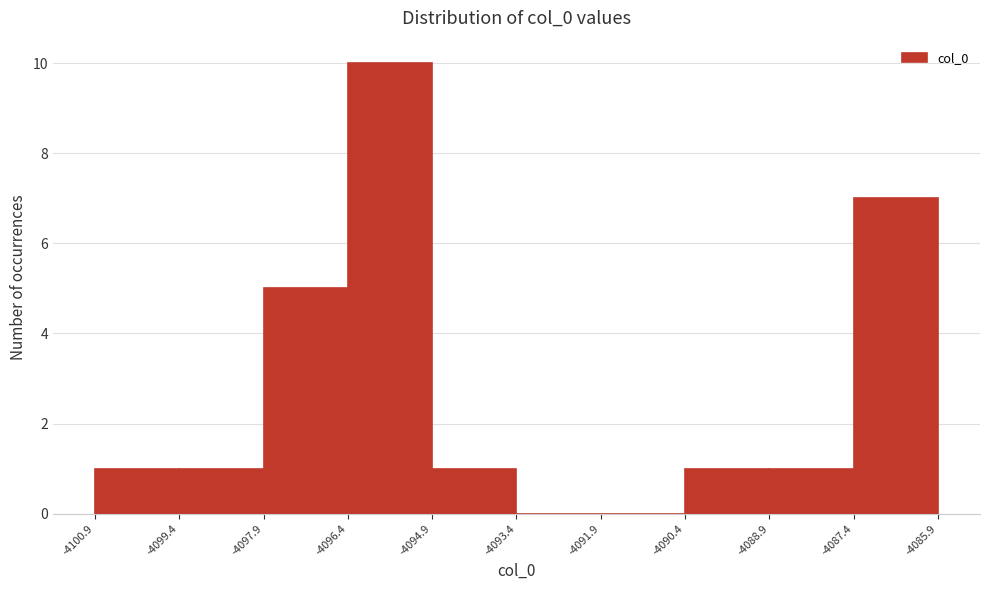

Reading left to right, list every bar in this chart as the range it spans on the x-axis followed by its height. The values are not printed on the chart, so give them approximately, as read against the axis.

-4100.9 to -4099.4: 1
-4099.4 to -4097.9: 1
-4097.9 to -4096.4: 5
-4096.4 to -4094.9: 10
-4094.9 to -4093.4: 1
-4093.4 to -4091.9: 0
-4091.9 to -4090.4: 0
-4090.4 to -4088.9: 1
-4088.9 to -4087.4: 1
-4087.4 to -4085.9: 7